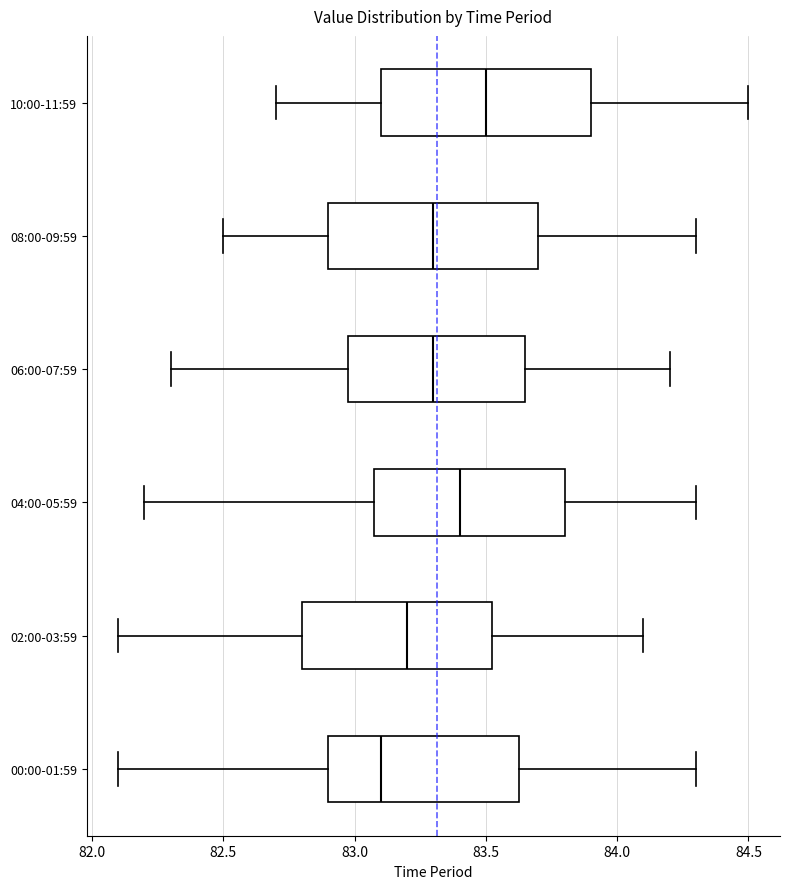

Reading bottom to top, transcribe this box plot: for each box, give where its median line is, the range the box spans, and where its two whiskers end, as read against the x-axis. The values are not printed on the chart, so give them approximately, as read against the axis.

00:00-01:59: median 83.10, box 82.90 to 83.65, whiskers 82.10 to 84.30
02:00-03:59: median 83.20, box 82.80 to 83.55, whiskers 82.10 to 84.10
04:00-05:59: median 83.40, box 83.10 to 83.80, whiskers 82.20 to 84.30
06:00-07:59: median 83.30, box 83.00 to 83.65, whiskers 82.30 to 84.20
08:00-09:59: median 83.30, box 82.90 to 83.70, whiskers 82.50 to 84.30
10:00-11:59: median 83.50, box 83.10 to 83.90, whiskers 82.70 to 84.50